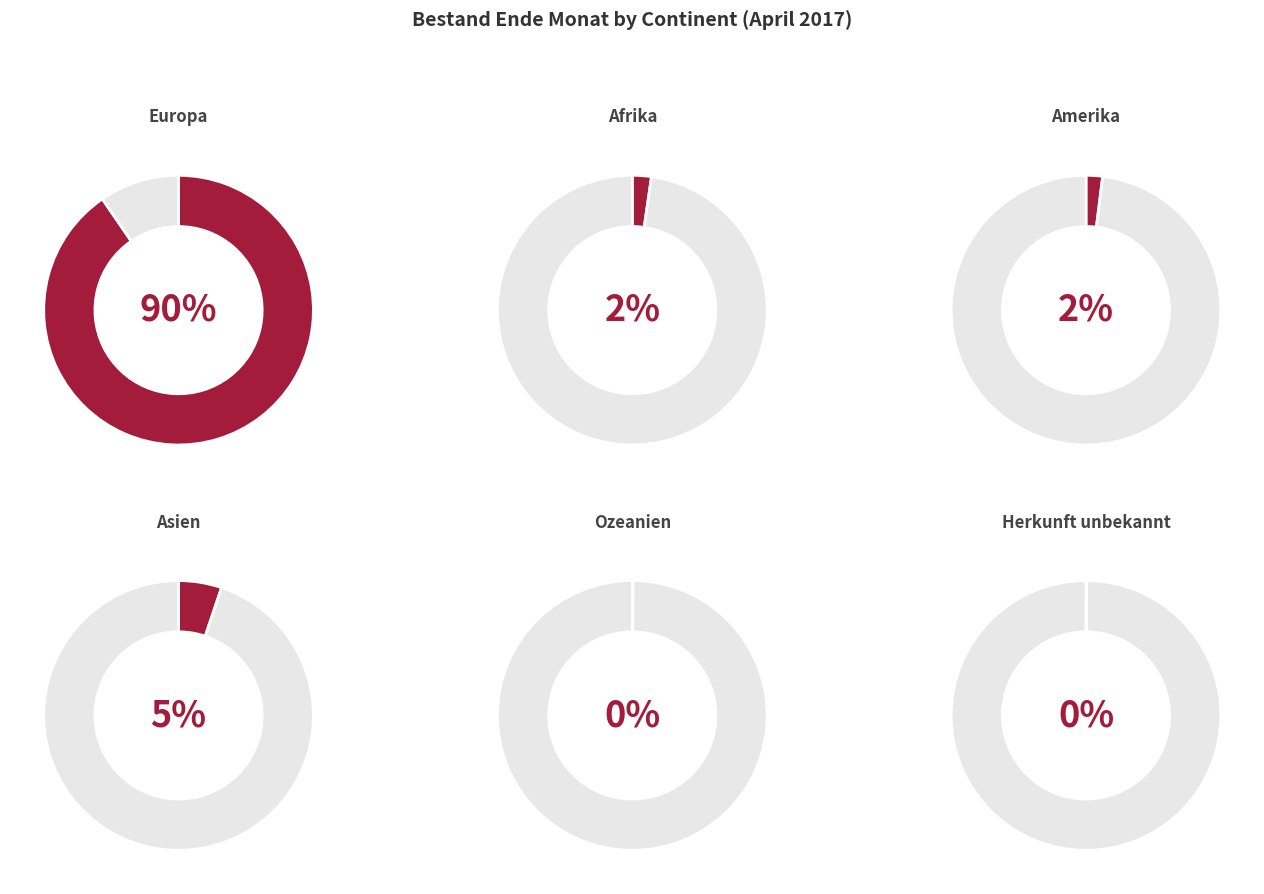

Does any single category account for the majority?

Yes